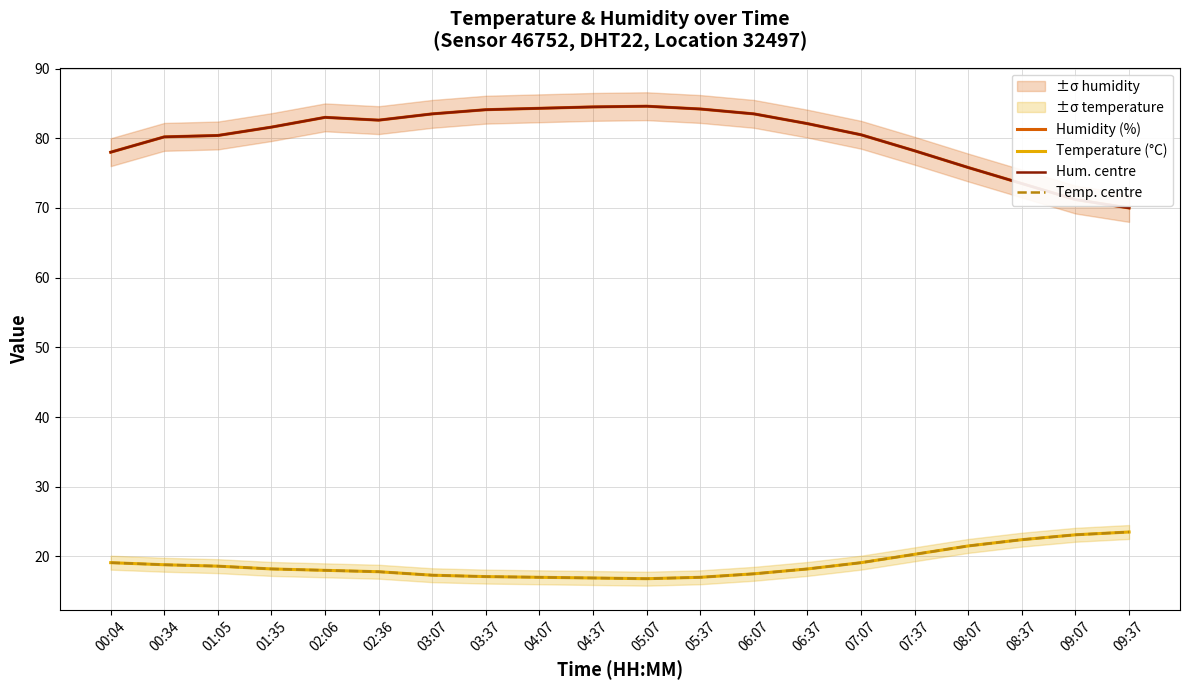

Reading left to right, what are all the values shown in this chart?

Humidity (%): 00:04=78.0	00:34=80.2	01:05=80.4	01:35=81.6	02:06=83.0	02:36=82.6	03:07=83.5	03:37=84.1	04:07=84.3	04:37=84.5	05:07=84.6	05:37=84.2	06:07=83.5	06:37=82.1	07:07=80.5	07:37=78.2	08:07=75.8	08:37=73.5	09:07=71.2	09:37=70.0
Temperature (°C): 00:04=19.1	00:34=18.8	01:05=18.6	01:35=18.2	02:06=18.0	02:36=17.8	03:07=17.3	03:37=17.1	04:07=17.0	04:37=16.9	05:07=16.8	05:37=17.0	06:07=17.5	06:37=18.2	07:07=19.1	07:37=20.3	08:07=21.5	08:37=22.4	09:07=23.1	09:37=23.5
Hum. centre: 00:04=78.0	00:34=80.2	01:05=80.4	01:35=81.6	02:06=83.0	02:36=82.6	03:07=83.5	03:37=84.1	04:07=84.3	04:37=84.5	05:07=84.6	05:37=84.2	06:07=83.5	06:37=82.1	07:07=80.5	07:37=78.2	08:07=75.8	08:37=73.5	09:07=71.2	09:37=70.0
Temp. centre: 00:04=19.1	00:34=18.8	01:05=18.6	01:35=18.2	02:06=18.0	02:36=17.8	03:07=17.3	03:37=17.1	04:07=17.0	04:37=16.9	05:07=16.8	05:37=17.0	06:07=17.5	06:37=18.2	07:07=19.1	07:37=20.3	08:07=21.5	08:37=22.4	09:07=23.1	09:37=23.5